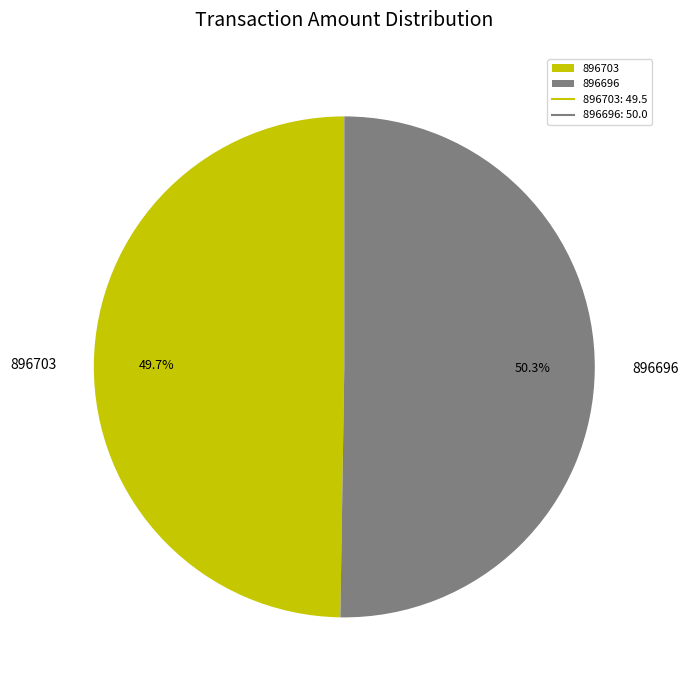

Does 896696 account for over 50% of the chart?

Yes